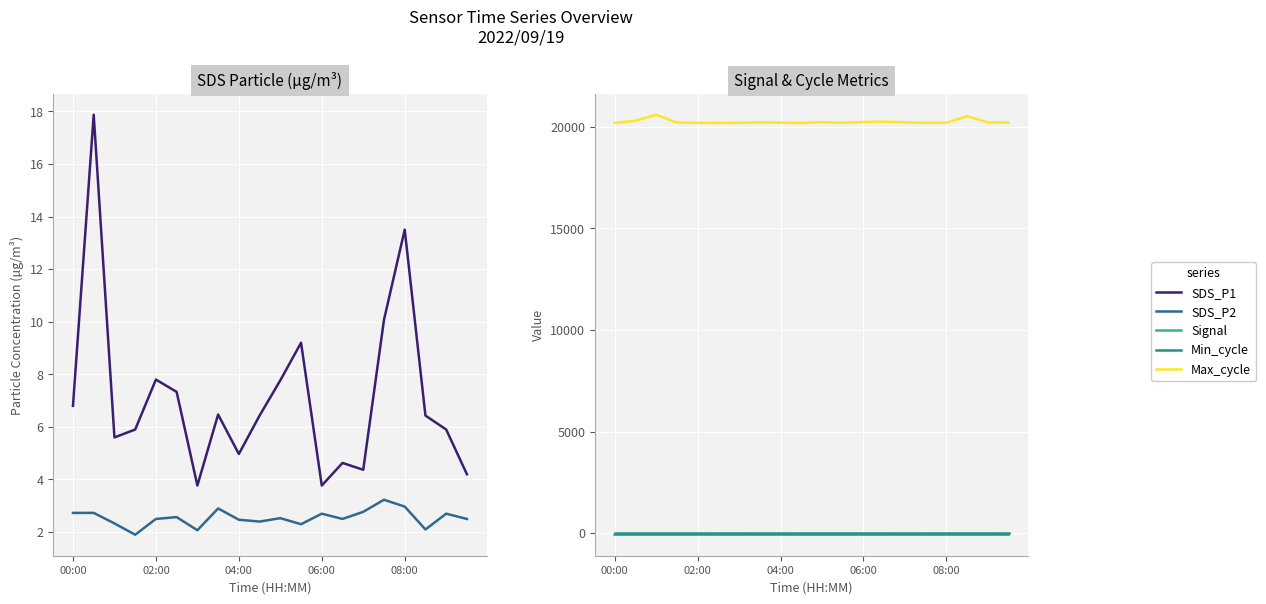

Reading left to right, transcribe all the data shown in this chart.

SDS_P1: 6.8	17.9	5.6	5.9	7.8	7.3	3.8	6.5	5.0	6.4	7.8	9.2	3.8	4.6	4.4	10.1	13.5	6.4	5.9	4.2
SDS_P2: 2.7	2.7	2.3	1.9	2.5	2.6	2.1	2.9	2.5	2.4	2.5	2.3	2.7	2.5	2.8	3.2	3.0	2.1	2.7	2.5
Signal: -73.0	-73.0	-73.0	-73.0	-73.0	-74.0	-74.0	-73.0	-73.0	-74.0	-74.0	-74.0	-74.0	-74.0	-73.0	-74.0	-74.0	-74.0	-74.0	-73.0
Min_cycle: 28.0	28.0	28.0	28.0	28.0	28.0	28.0	28.0	28.0	28.0	28.0	28.0	28.0	28.0	28.0	28.0	28.0	28.0	28.0	28.0
Max_cycle: 20185.0	20286.0	20585.0	20204.0	20185.0	20181.0	20189.0	20209.0	20195.0	20177.0	20221.0	20189.0	20230.0	20246.0	20212.0	20187.0	20192.0	20510.0	20205.0	20202.0